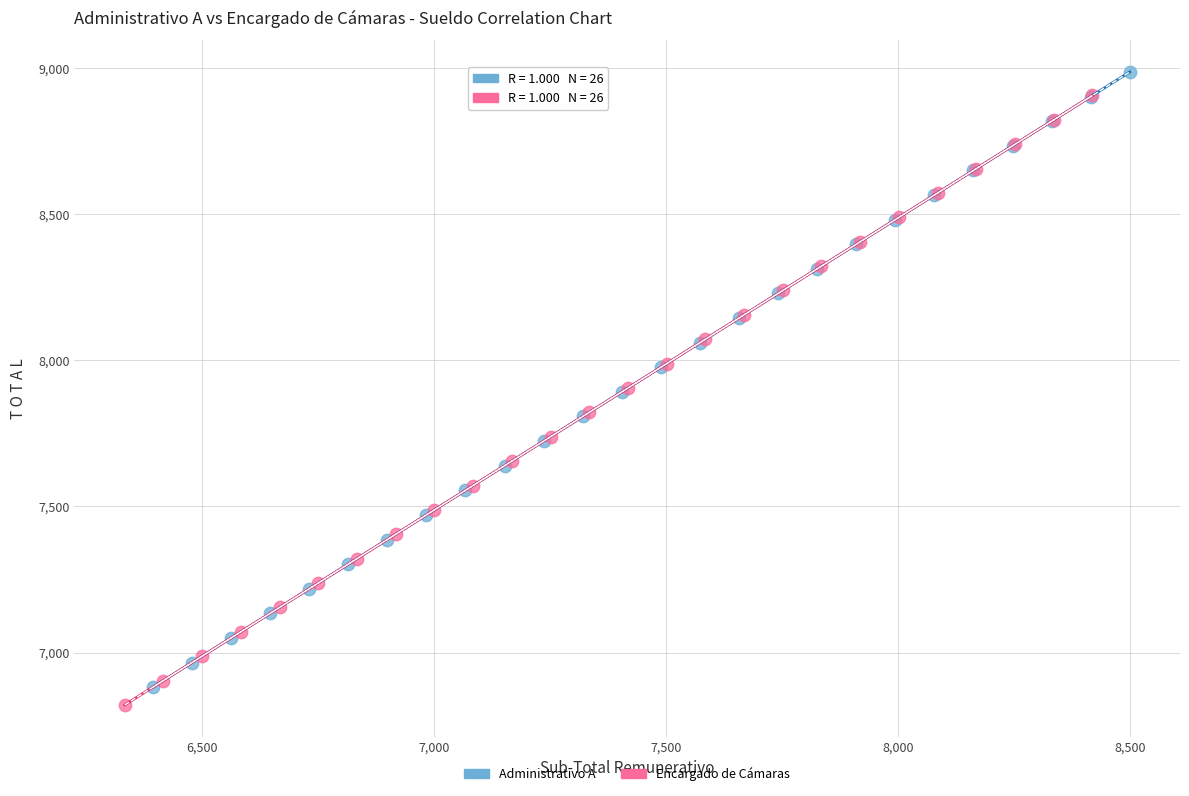

Which series has the largest Y range (max minus min)?

Administrativo A